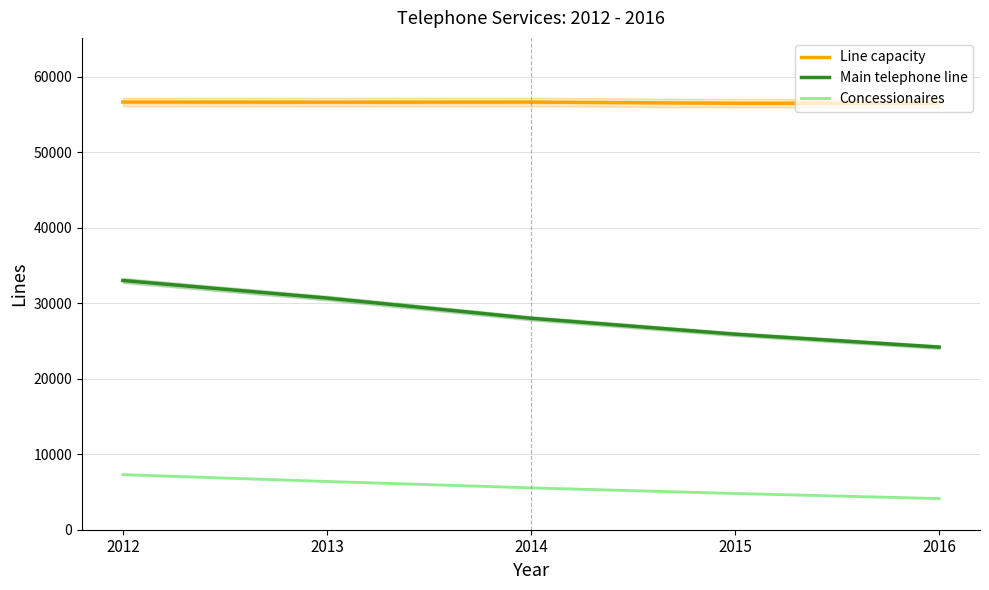

How many series are shown in this chart?

3